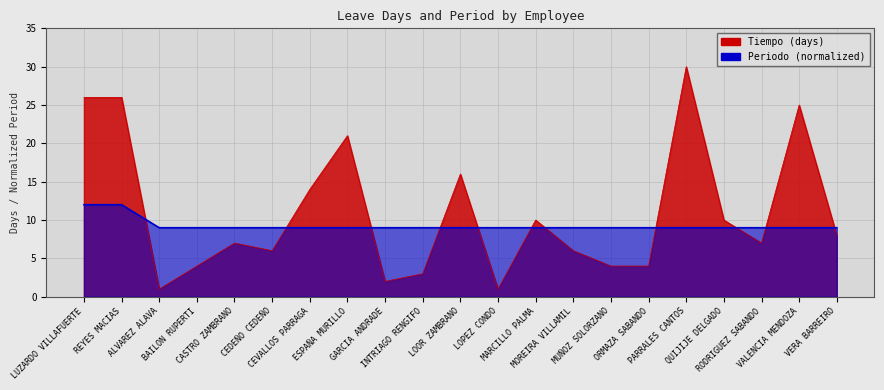

Does the chart have visible grid lines?

Yes